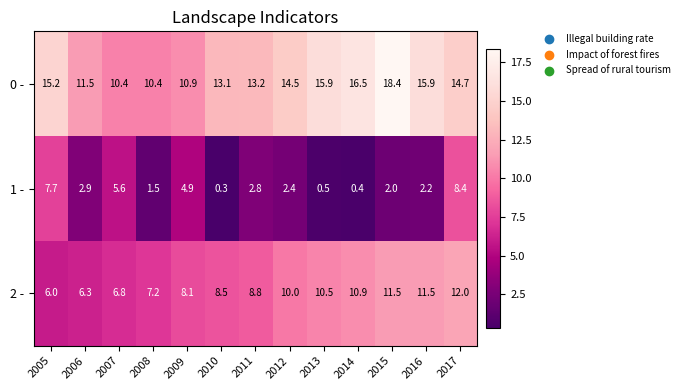

Which category has the lowest value in the 2 - series?

2005